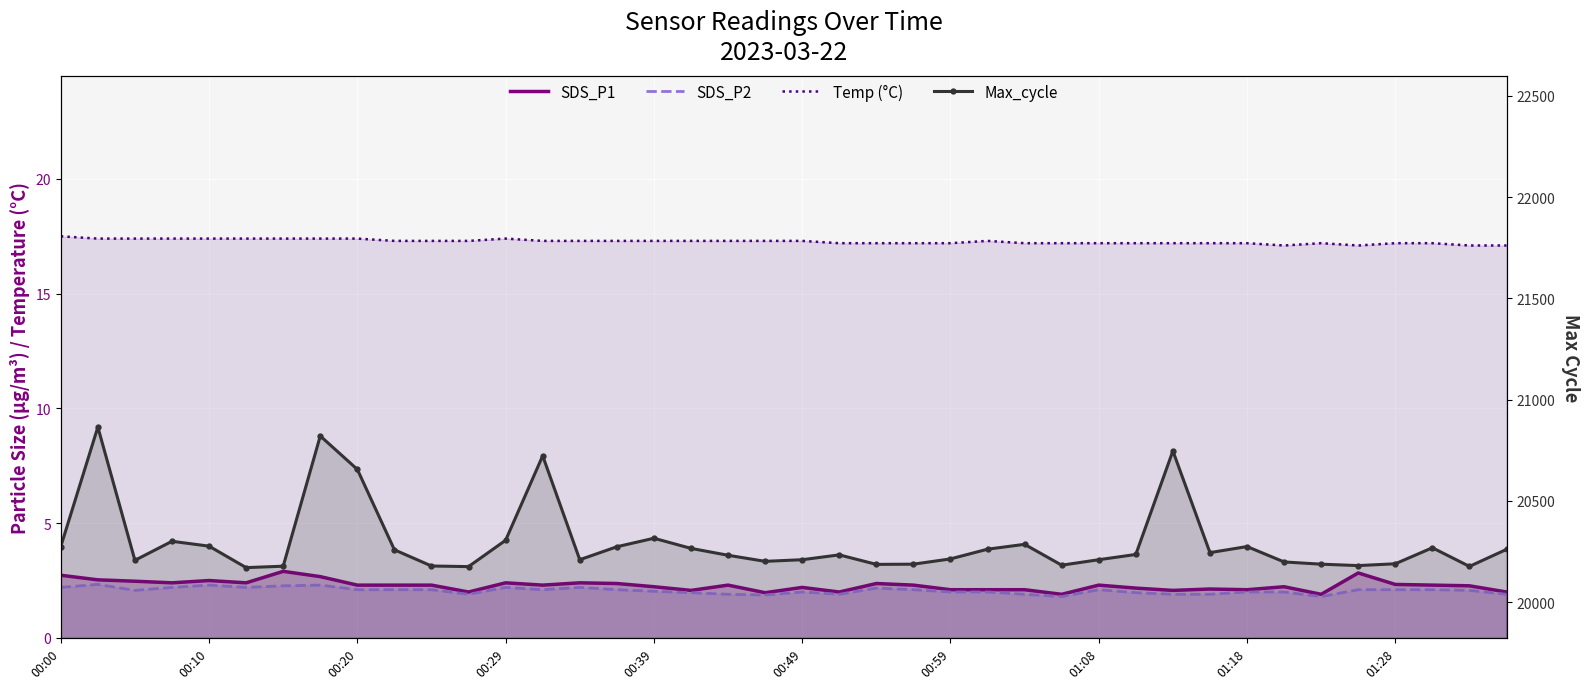

At how many categories does at least one series exceed 1531?

40